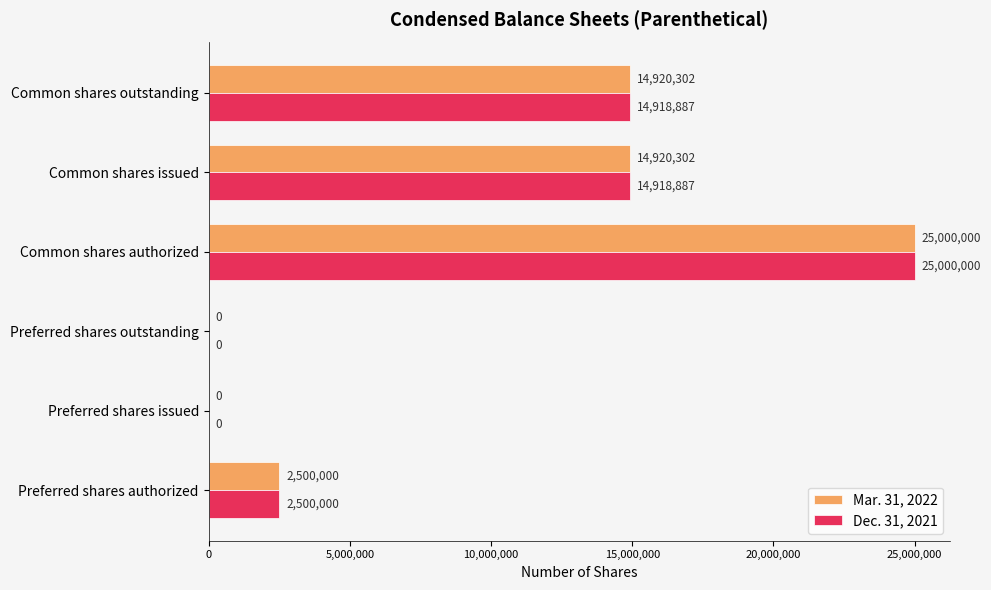

What is the sum of all Mar. 31, 2022 values?

57340604